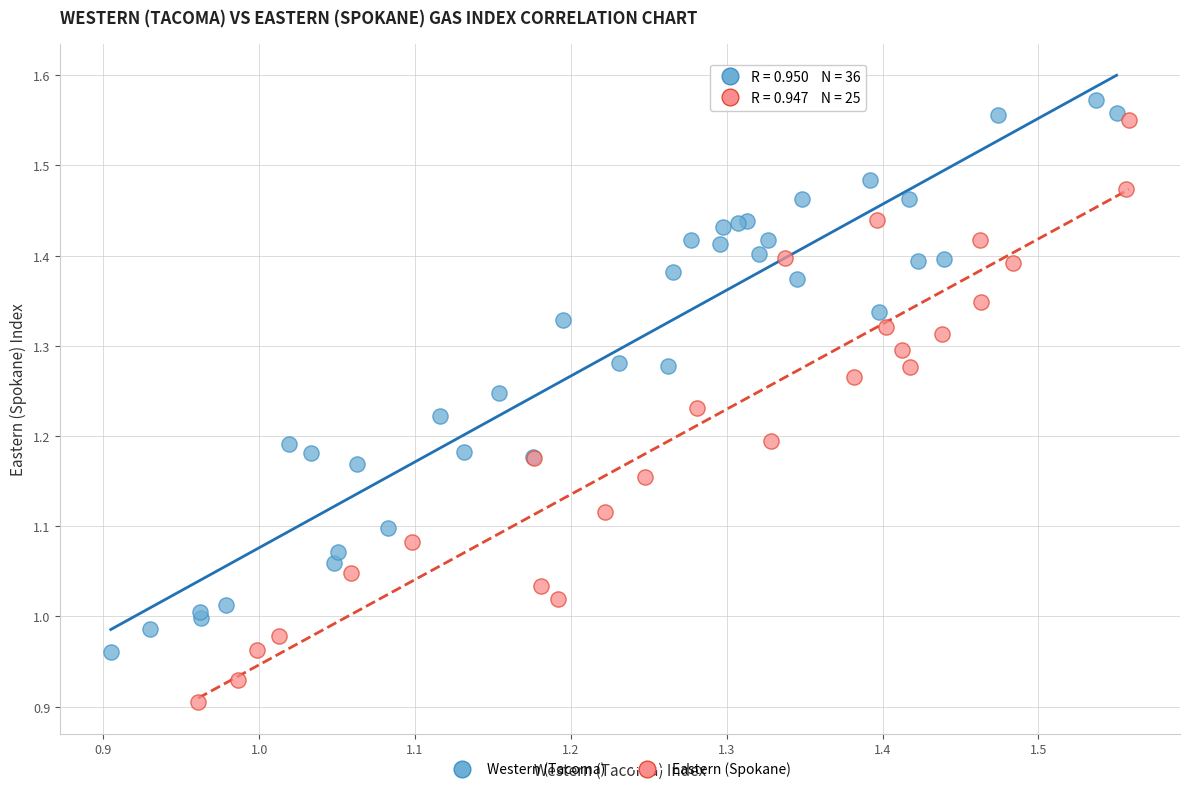

Which series has the widest spread of Y values?

Eastern (Spokane)